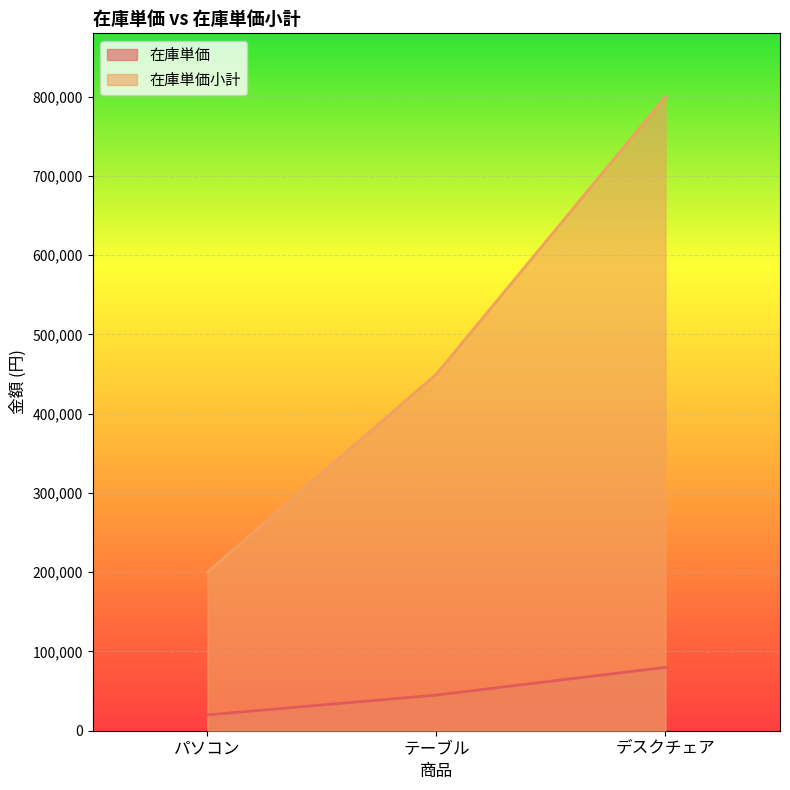

What position from the left is デスクチェア?

3